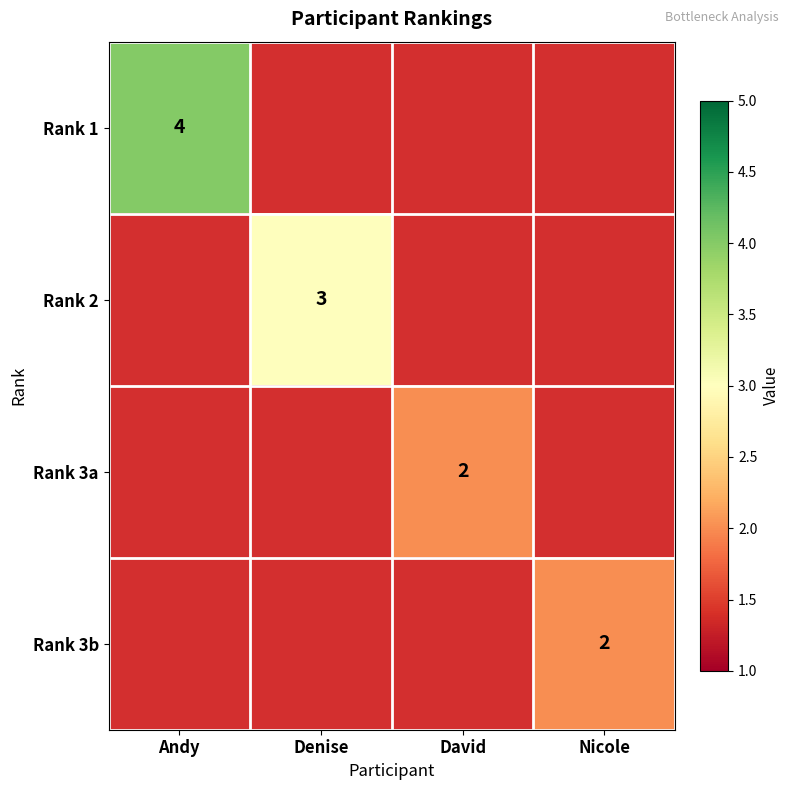

The value of Rank 2 at Denise is 3. True or false?

True